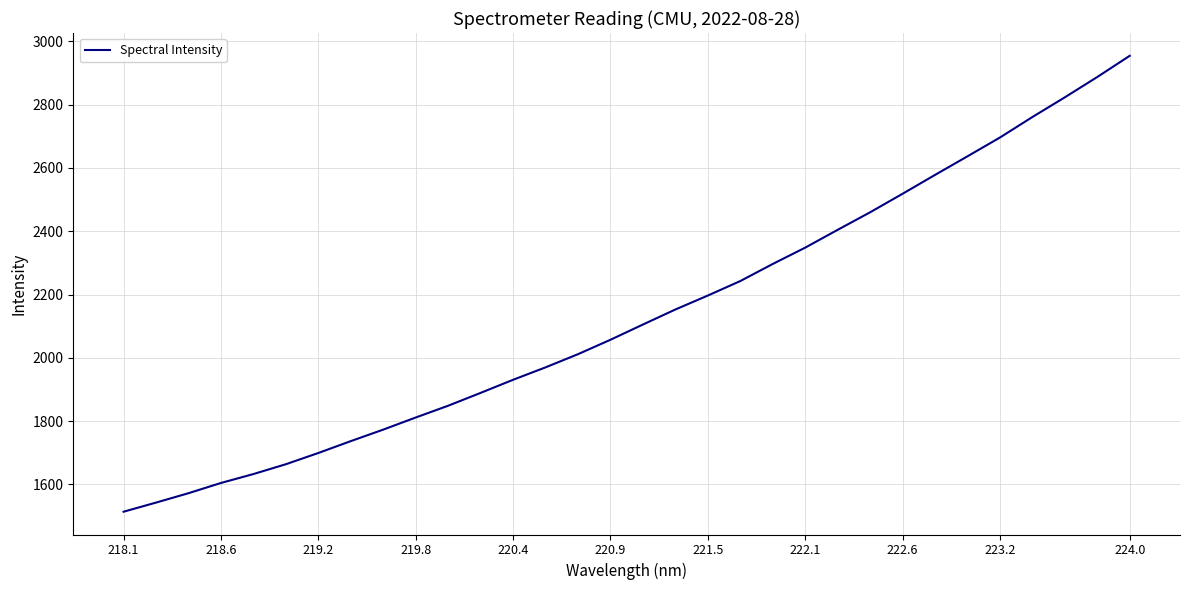

How many lines are shown in the chart?

1